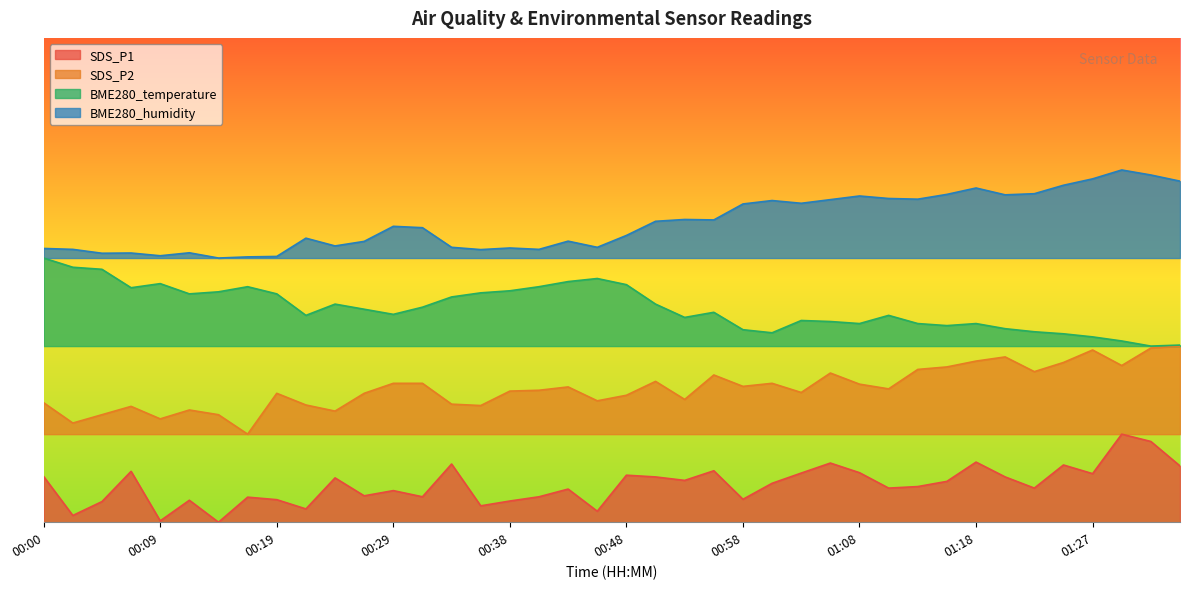

Which has a higher value, 01:05 or 00:29?

01:05